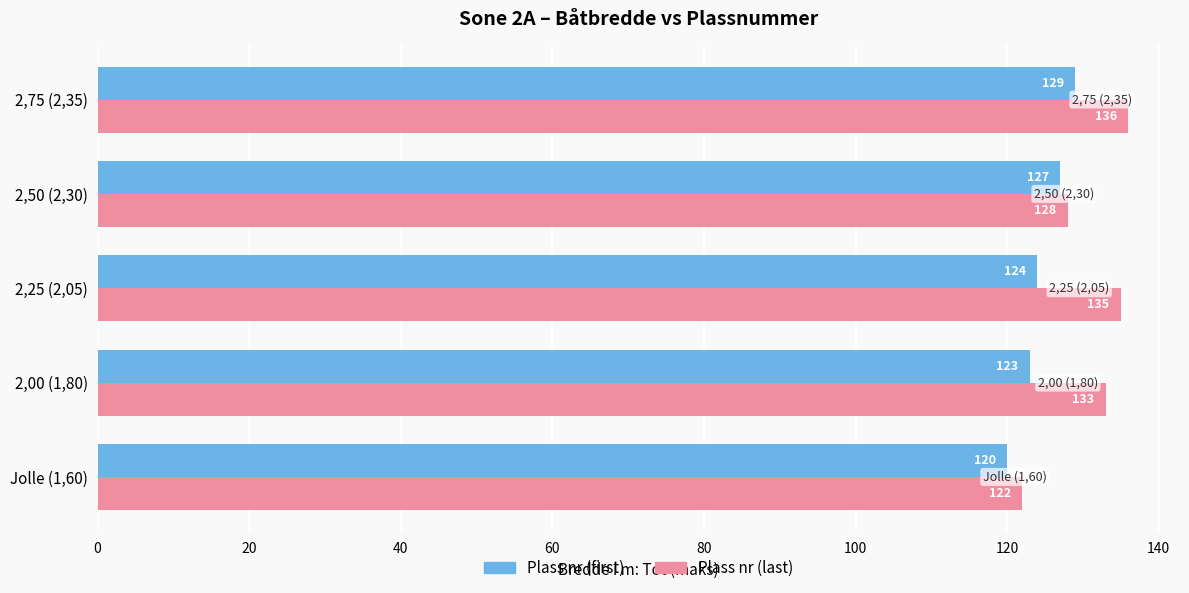

True or false: Plass nr (last) has a value of 92 at 2,00 (1,80).

False